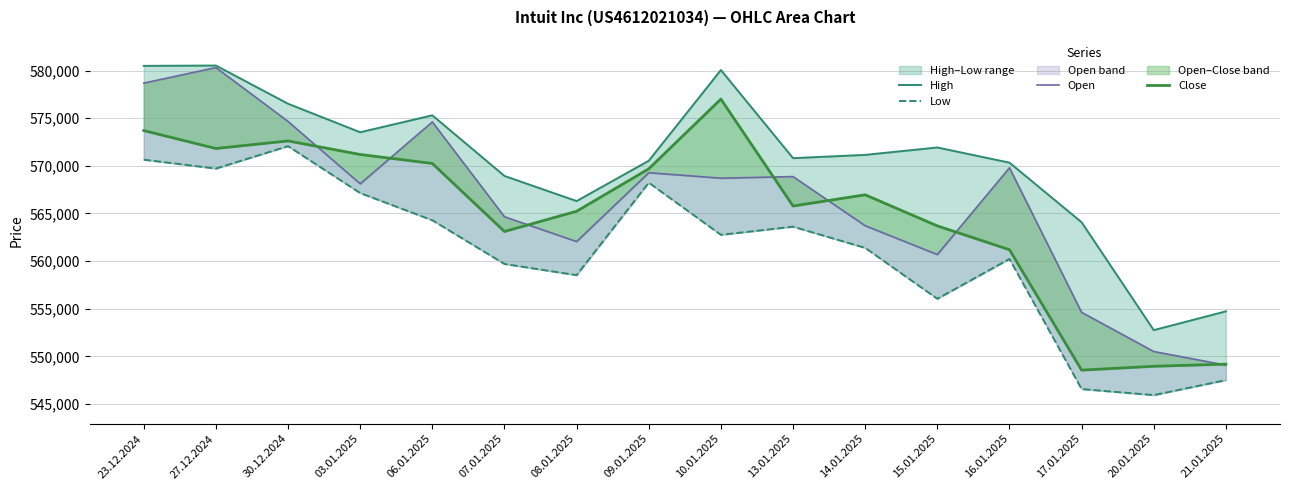

What is the sum of all Low values?

8974370